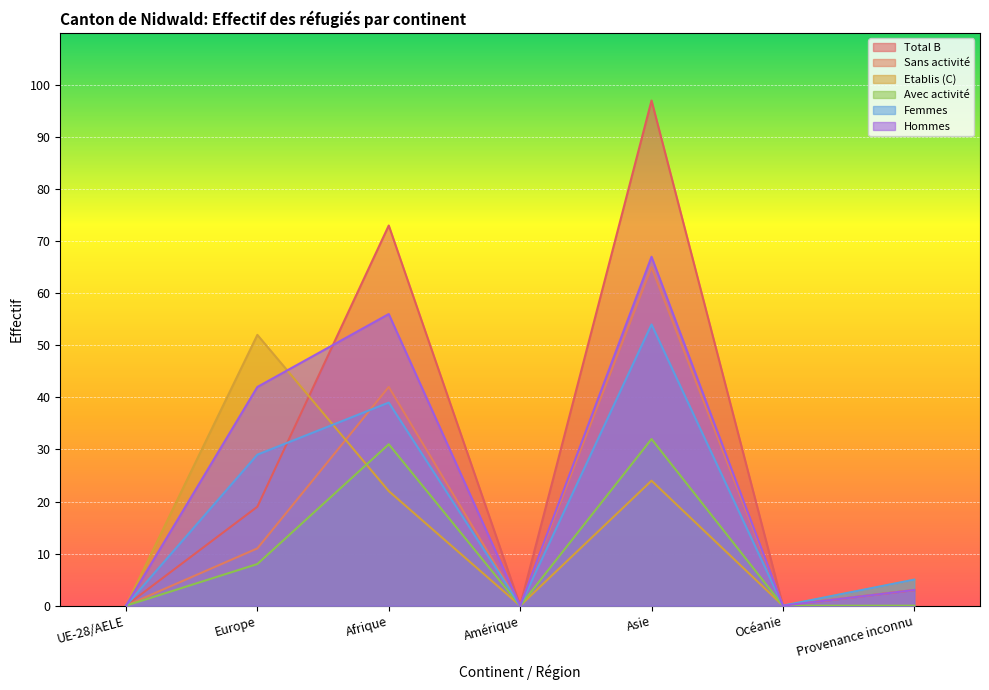

The Femmes series shows 0 at Océanie. True or false?

True